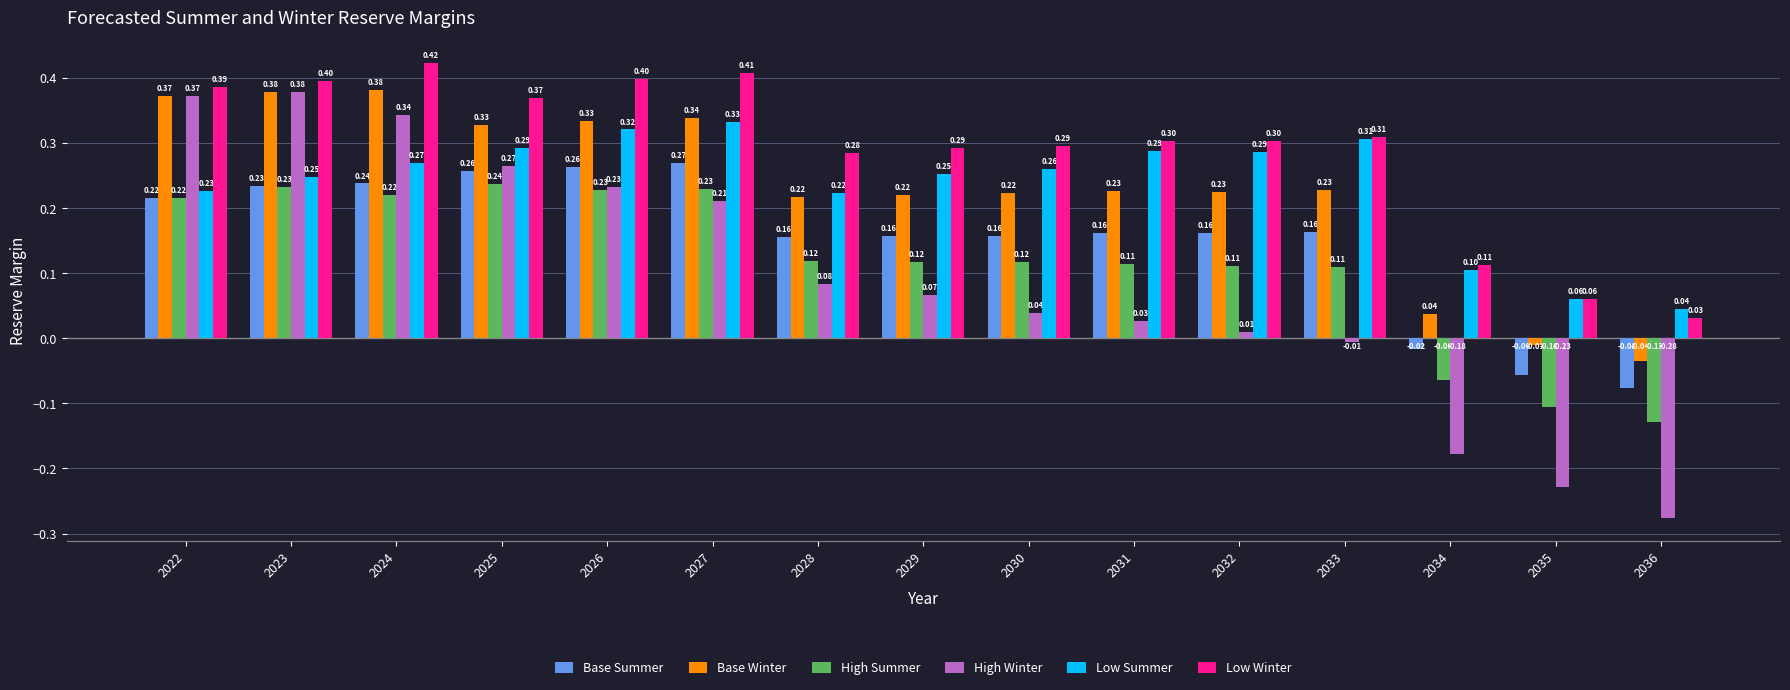

Which series changed the most between 2027 and 2036?

High Winter